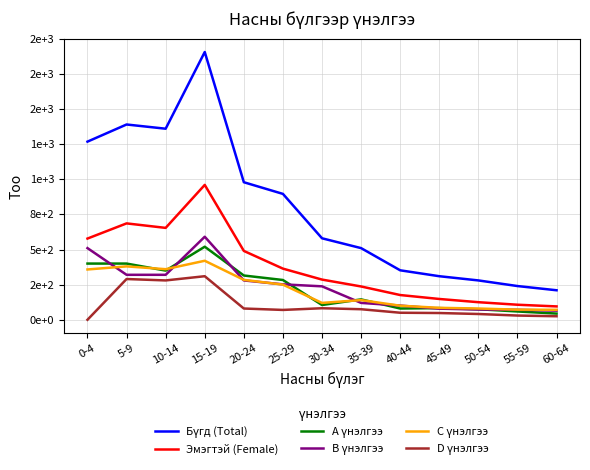

Is this an area chart (filled region under the line)?

No